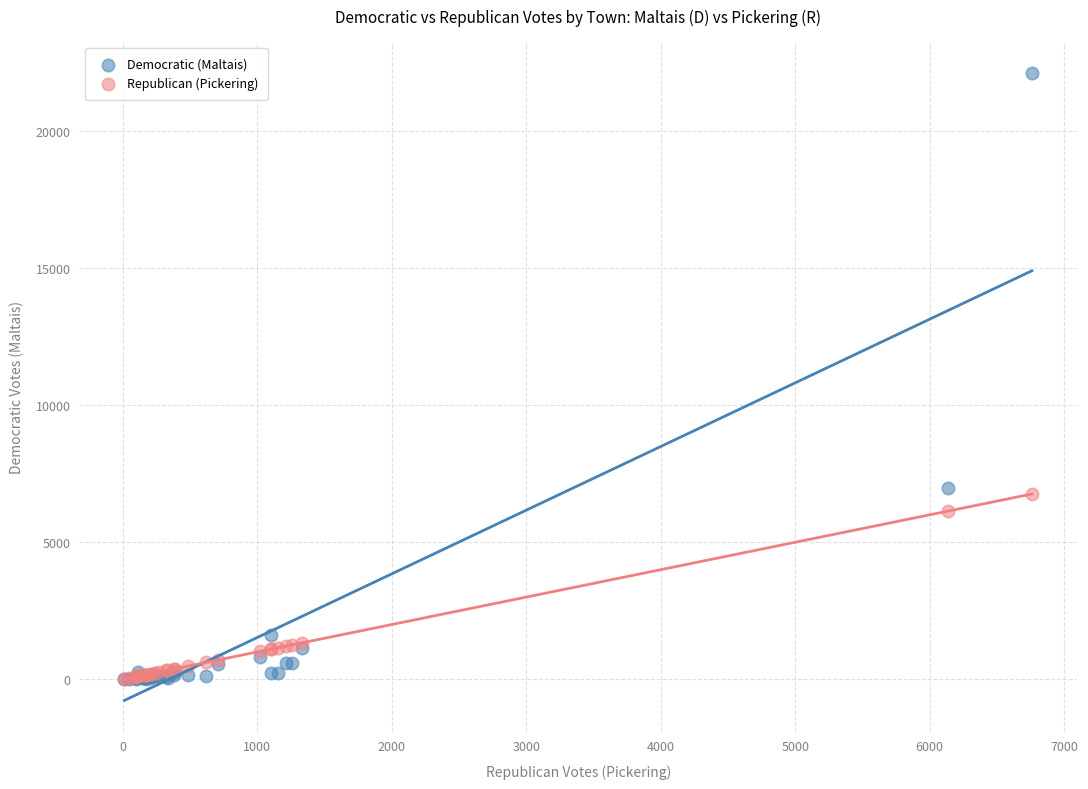

Which series has the largest Y range (max minus min)?

Democratic (Maltais)